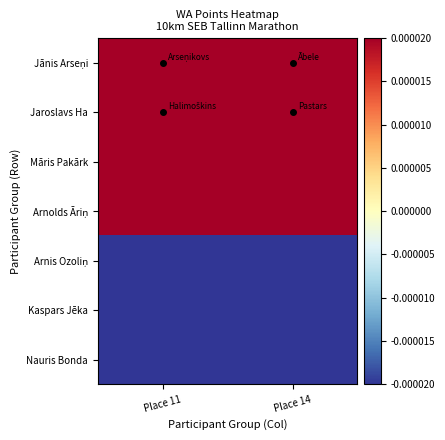

What is the difference between the highest and lowest values at Place 11?

0.1